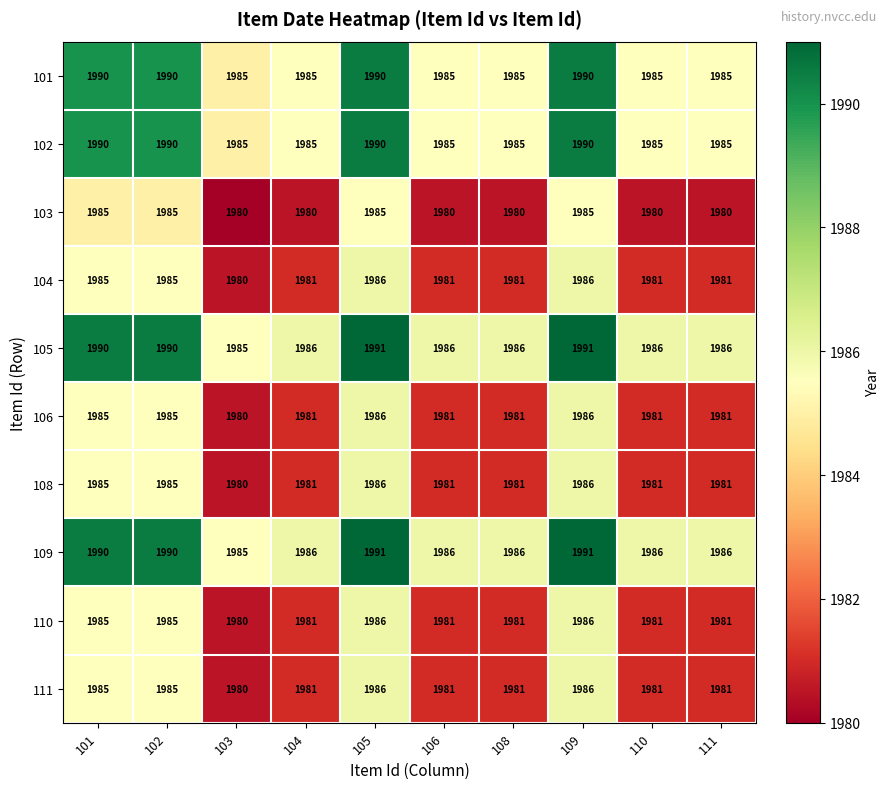

What is the difference between the maximum and second lowest values in the 105 series?

5